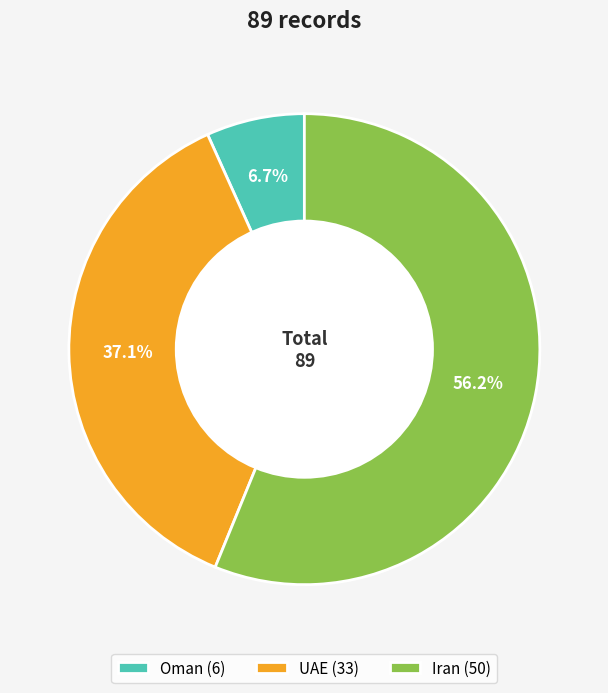

Is the sum of UAE (33) and Iran (50) greater than half?

Yes